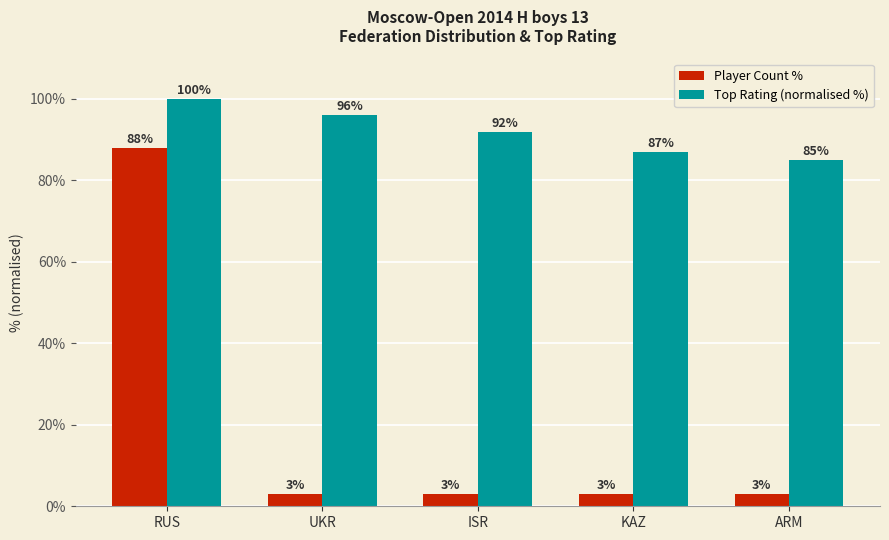

Is the value of Top Rating (normalised %) at ISR greater than the value of Player Count % at ISR?

Yes